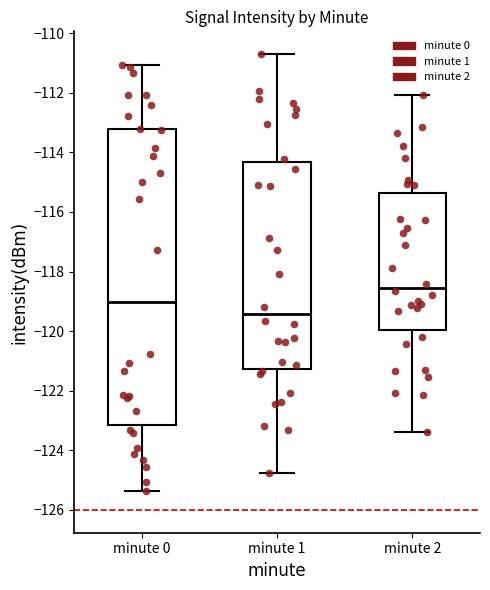

Comparing the boxes themselves (not the whiskers), which one is the tallest?

minute 0